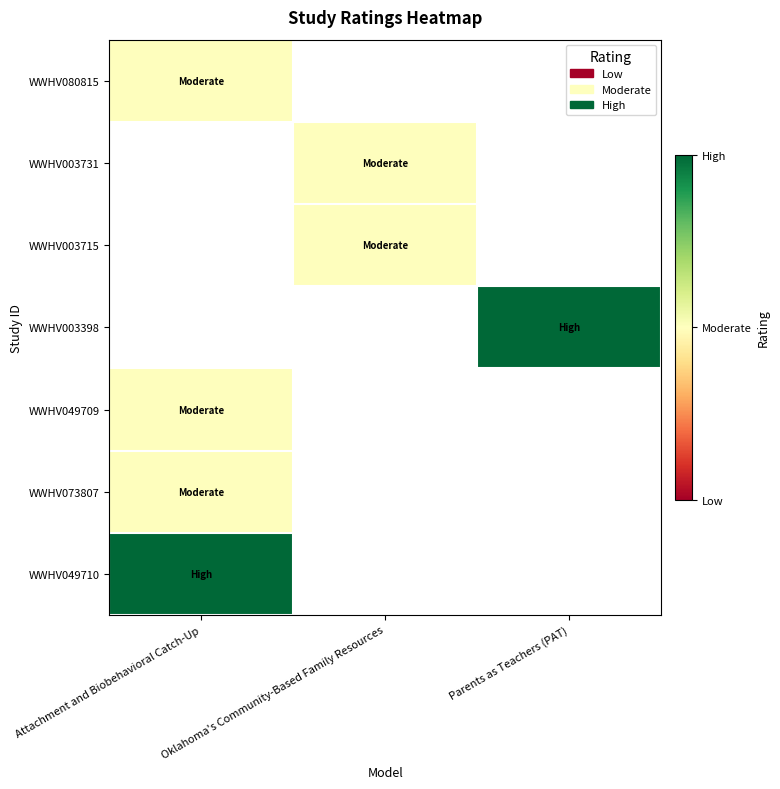

Which category has the highest value in the WWHV080815 series?

Attachment and Biobehavioral Catch-Up